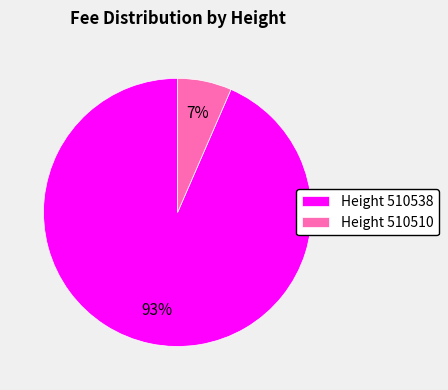

To the nearest percent, what is the average slice percentage?

50%